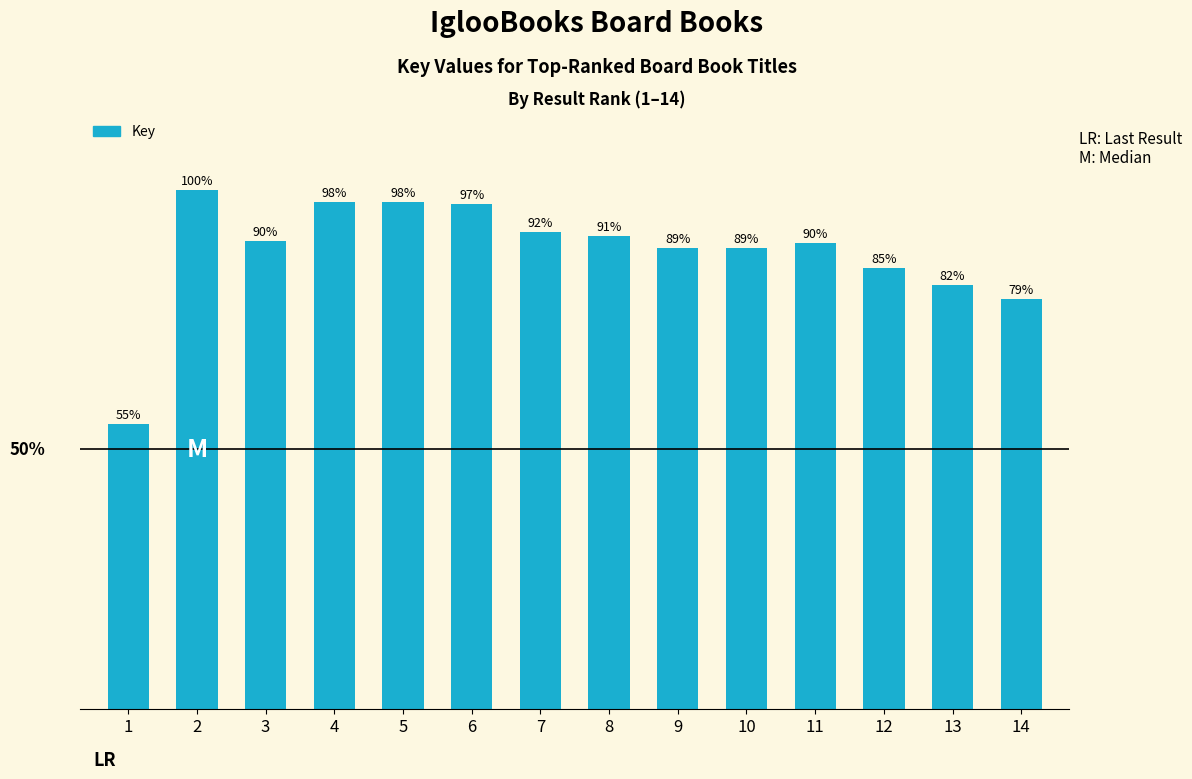

Does the chart contain stacked bars?

No